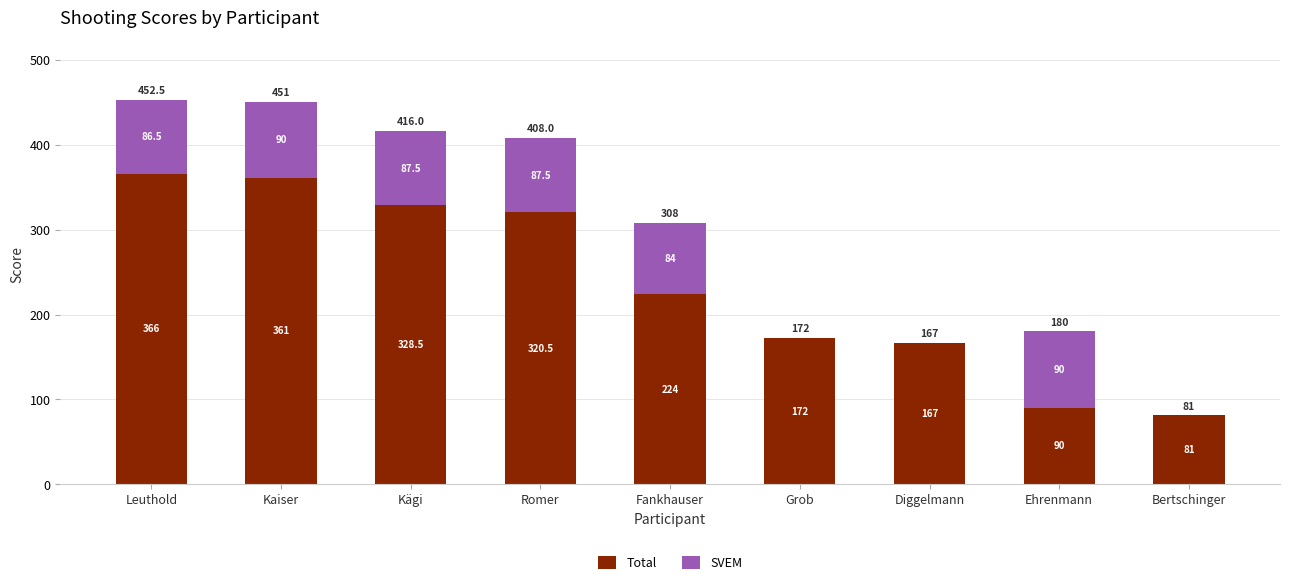

Which category has the highest value in the Total series?

Leuthold